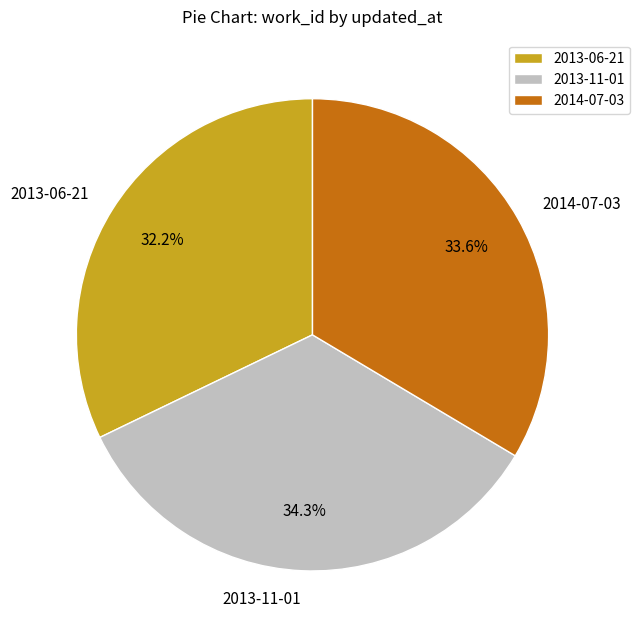

How many slices are in this pie chart?

3